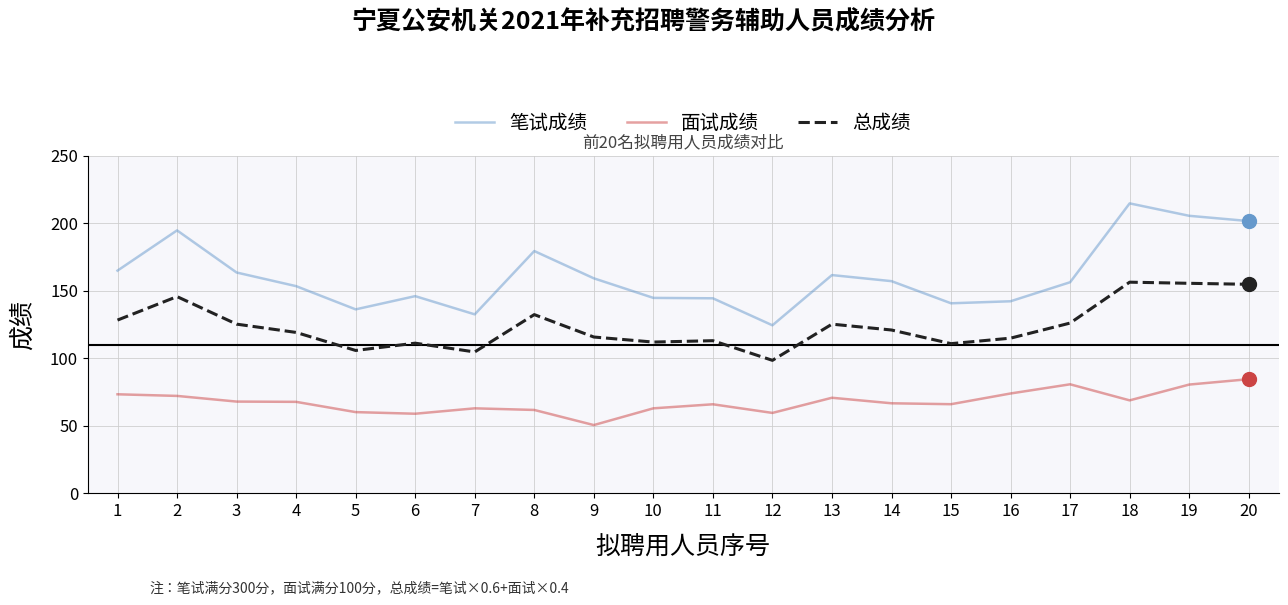

What is the difference between the second highest and second lowest values in the 笔试成绩 series?

73.0